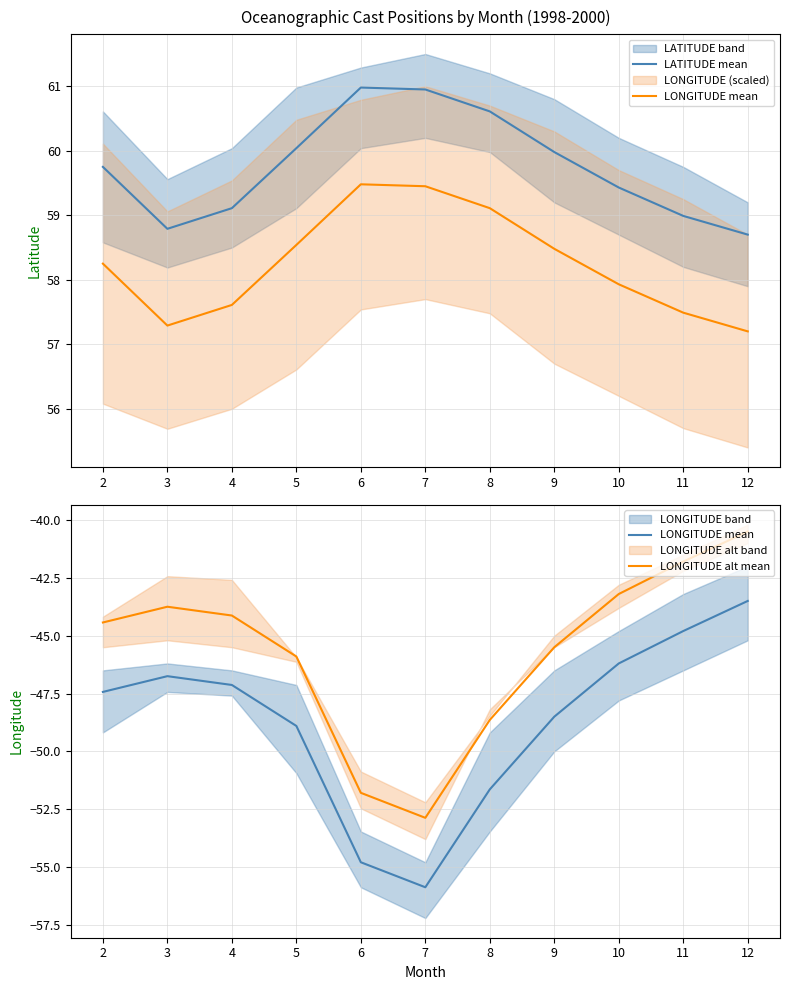

Which label corresponds to the largest value in the chart?

6